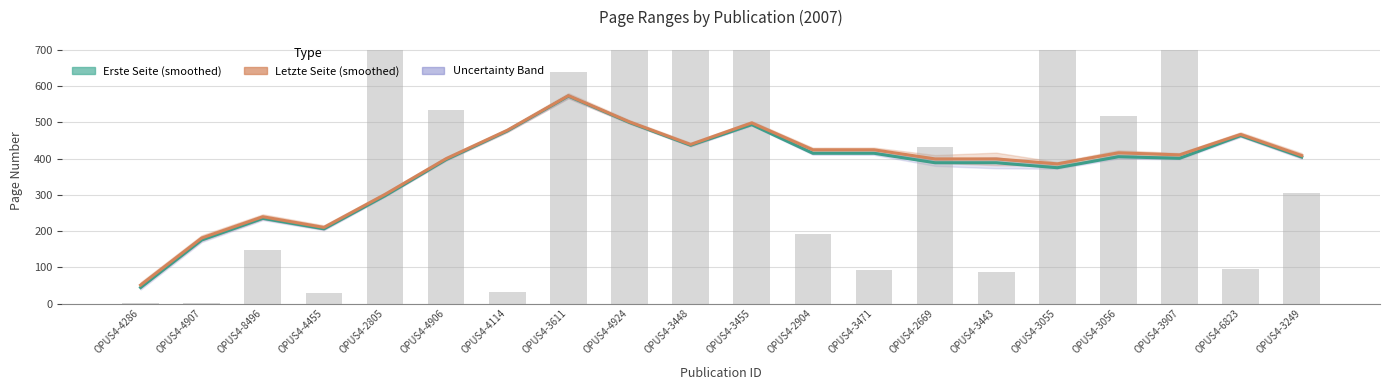

Is it true that Erste Seite (smoothed) equals 397.3 at OPUS4-4906?

True